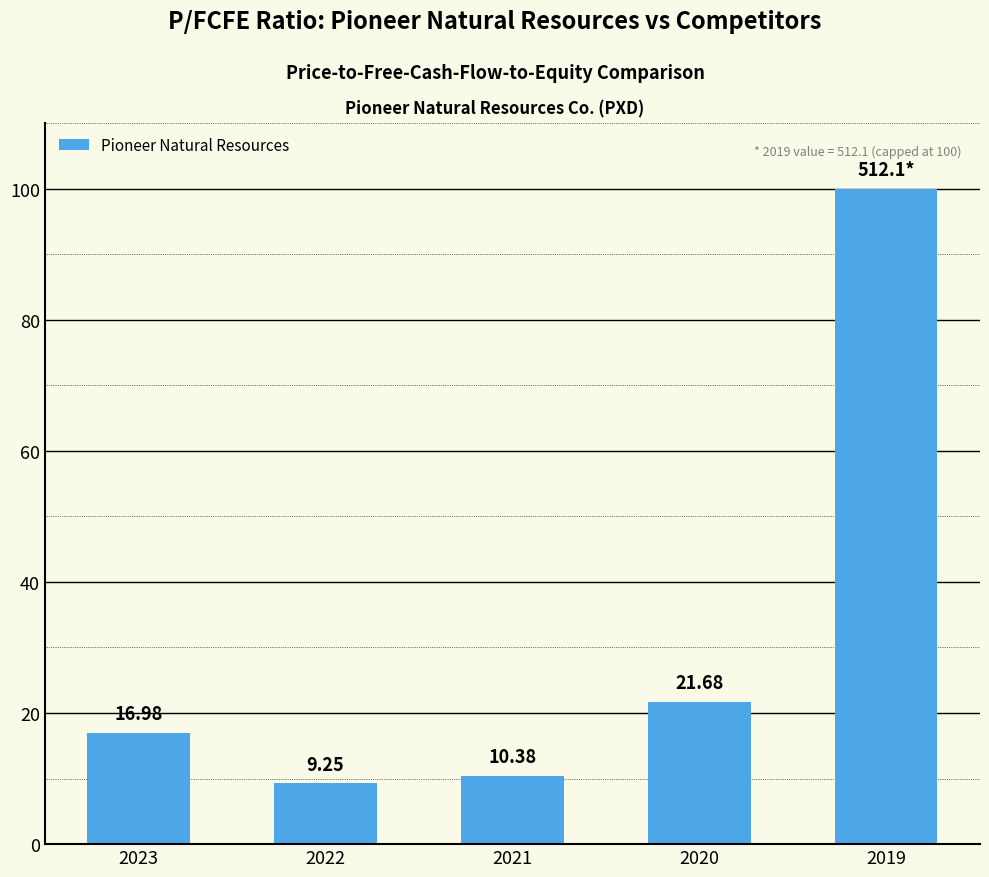

Does the chart contain any negative values?

No